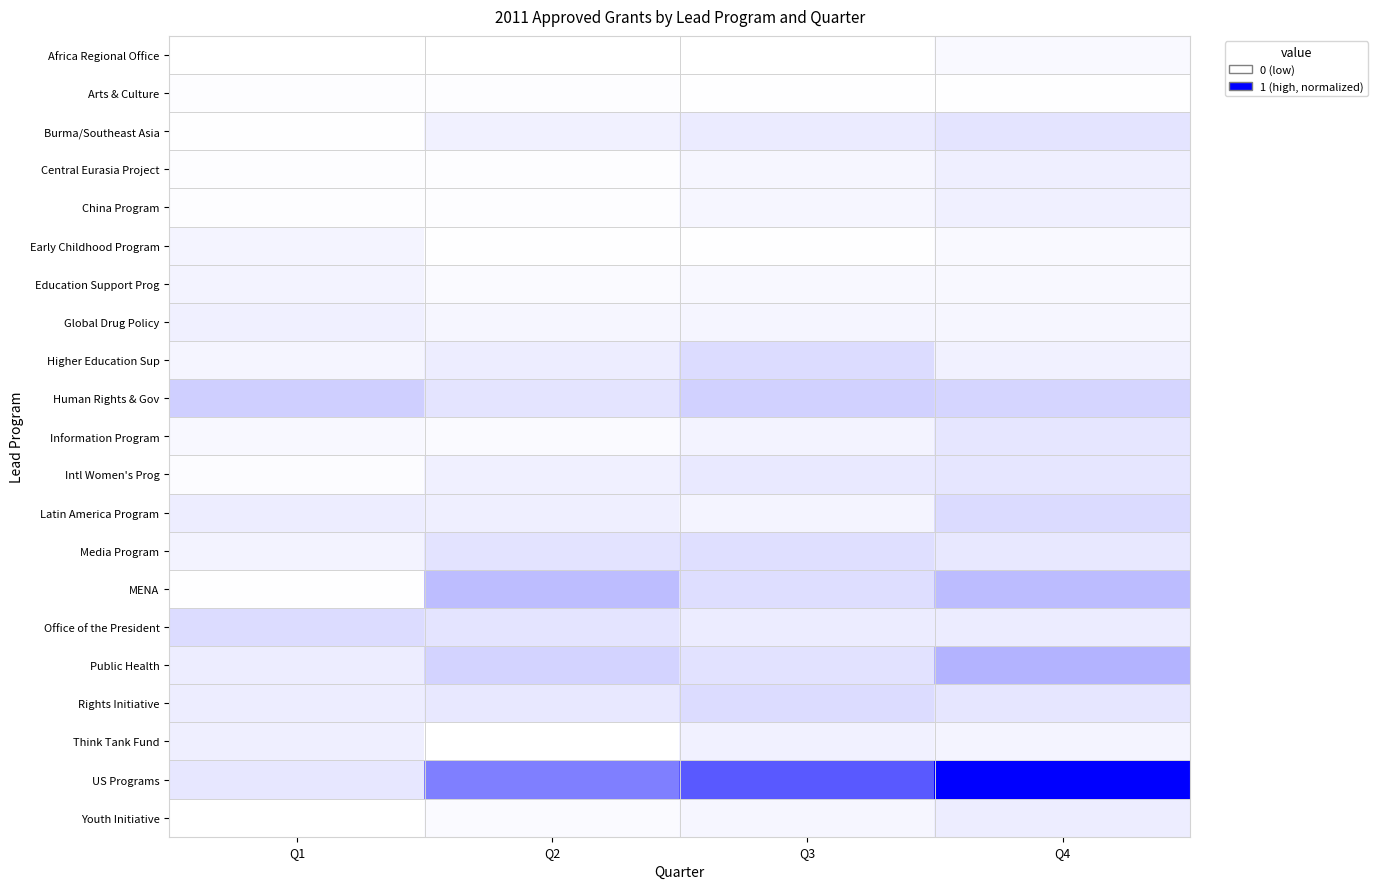

Which series has the largest total across all categories?

US Programs